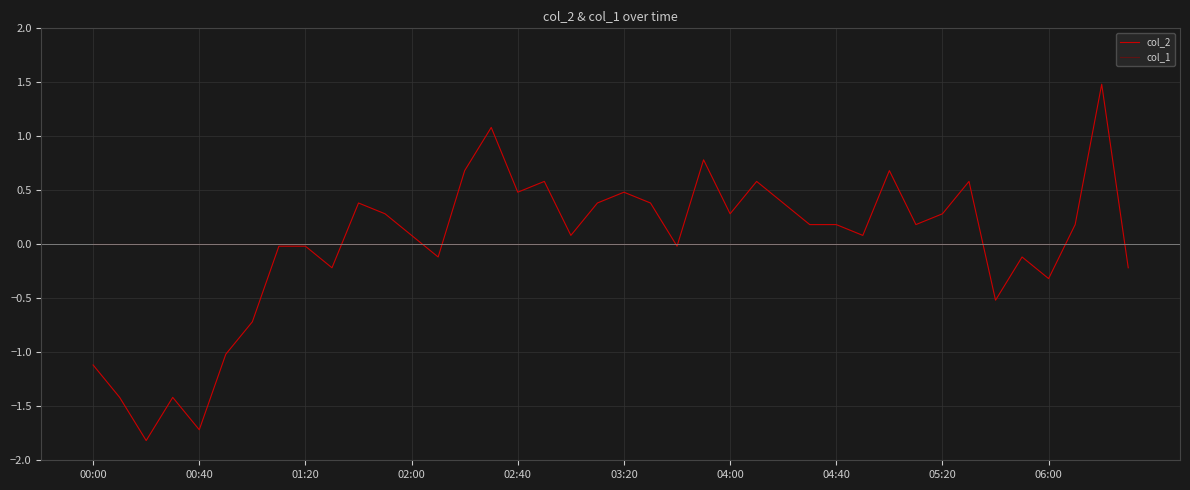

What are all the series names shown in the legend?

col_2, col_1